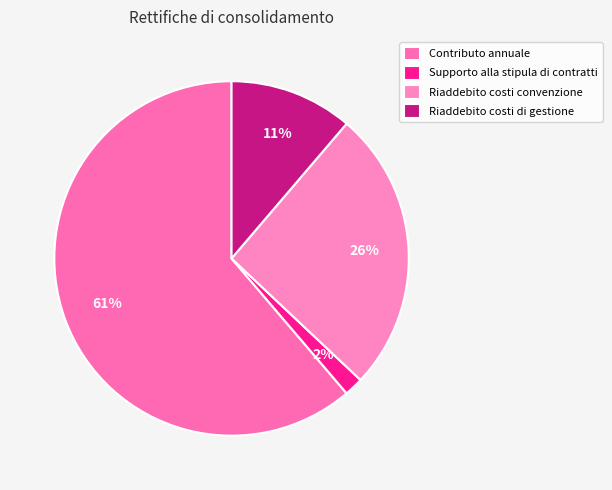

What is the smallest slice in the pie chart?

Supporto alla stipula di contratti